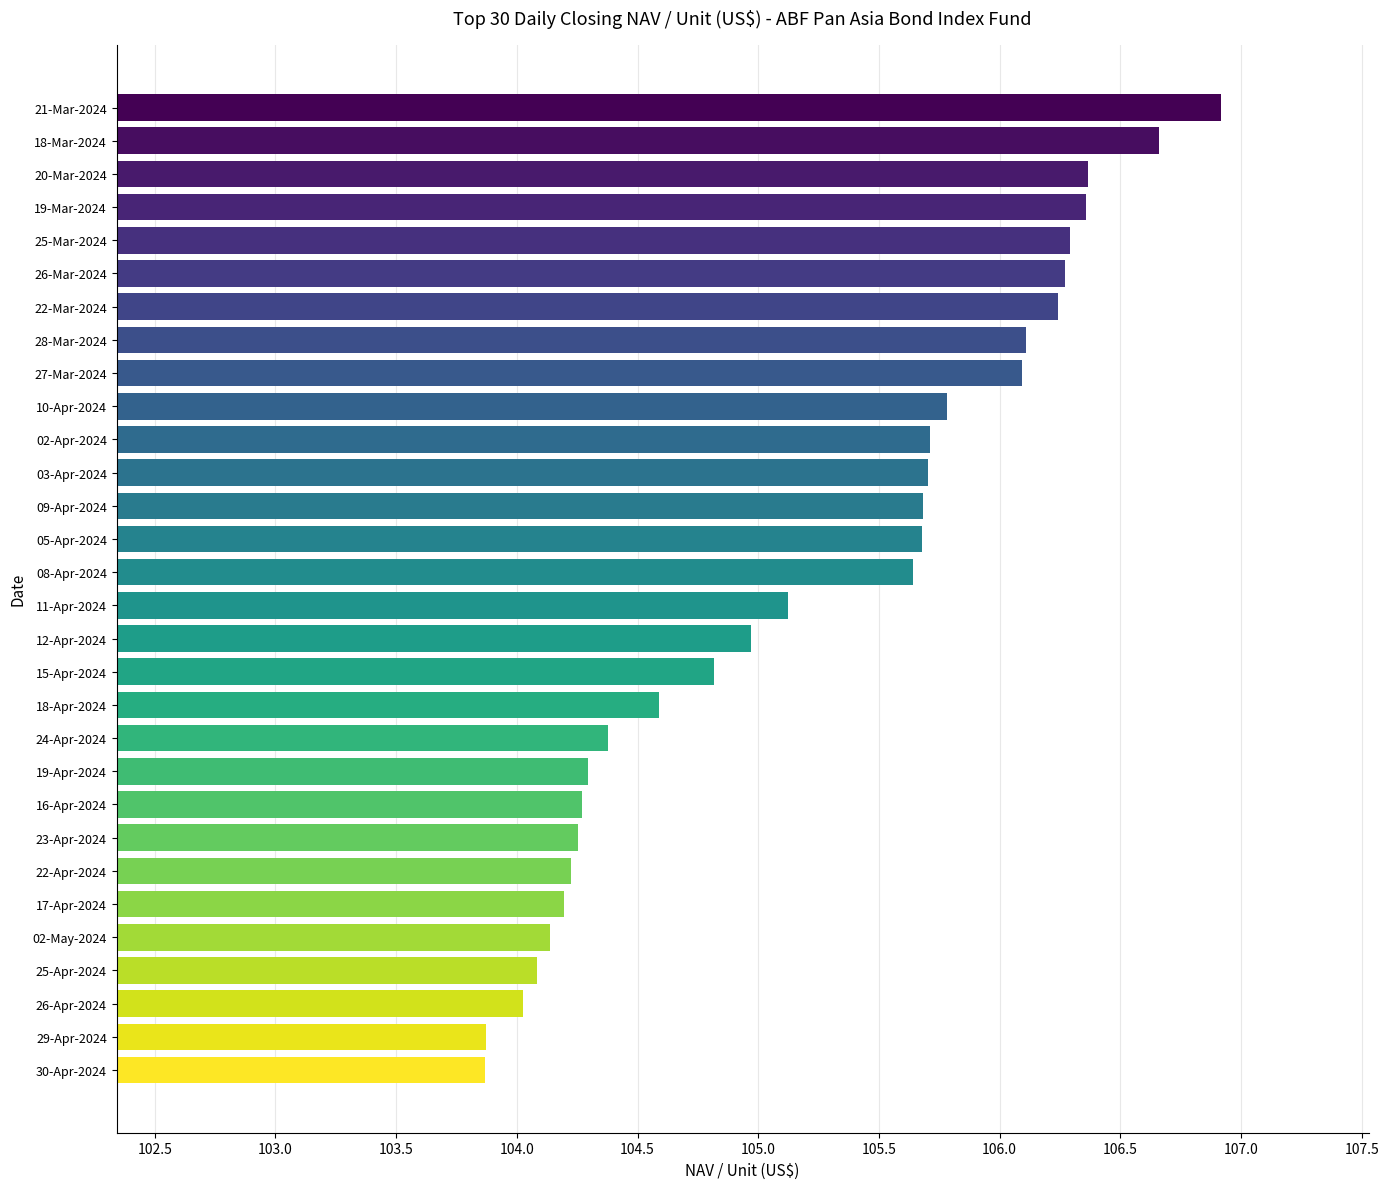

What is the value of the 17th bar from the top?

105.0